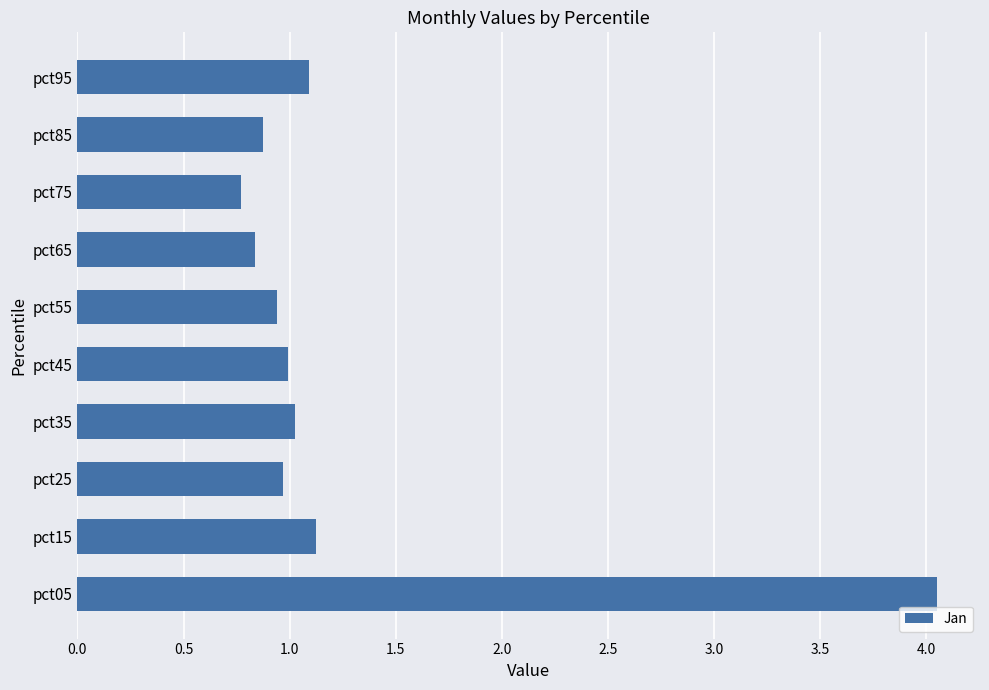

What is the average value?

1.3